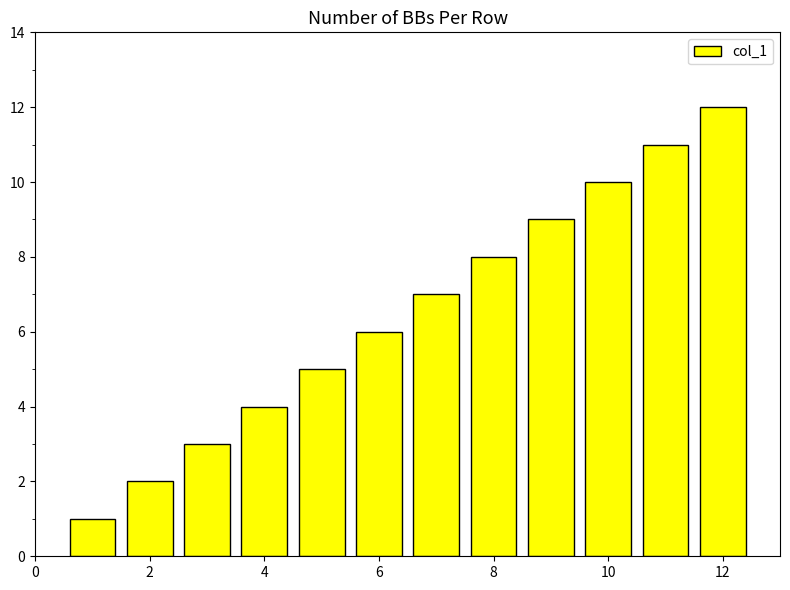

What is the difference between the maximum and minimum values?

11